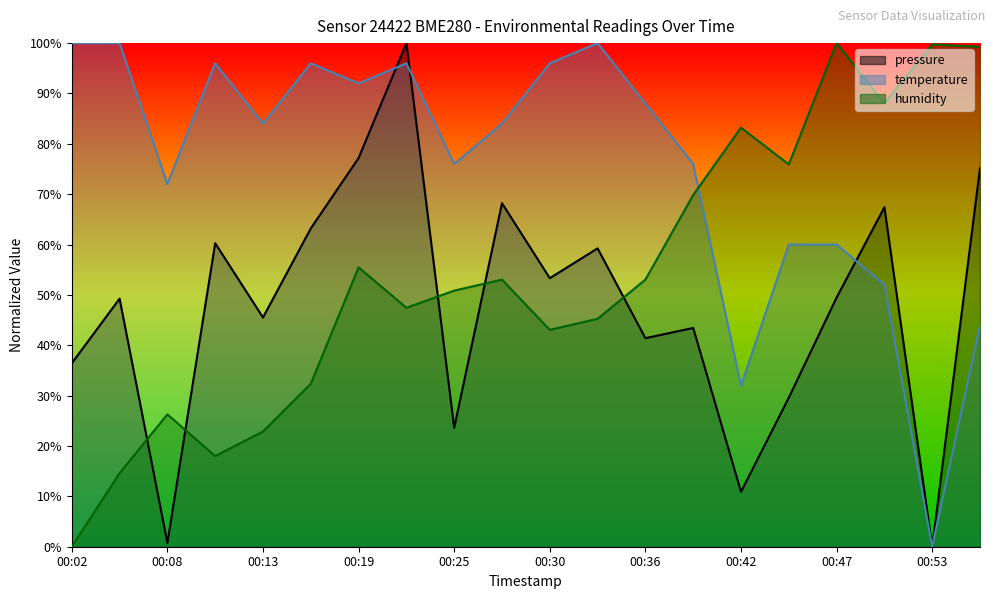

Reading left to right, list all the values displayed in this chart.

pressure: 00:02=36.4	00:05=49.3	00:08=0.8	00:10=60.3	00:13=45.5	00:16=63.2	00:19=77.2	00:22=100.0	00:25=23.6	00:27=68.2	00:30=53.3	00:33=59.2	00:36=41.4	00:39=43.4	00:42=10.9	00:44=29.6	00:47=49.5	00:50=67.4	00:53=0.0	00:56=75.2
temperature: 00:02=100.0	00:05=100.0	00:08=72.0	00:10=96.0	00:13=84.0	00:16=96.0	00:19=92.0	00:22=96.0	00:25=76.0	00:27=84.0	00:30=96.0	00:33=100.0	00:36=88.0	00:39=76.0	00:42=32.0	00:44=60.0	00:47=60.0	00:50=52.0	00:53=0.0	00:56=44.0
humidity: 00:02=0.0	00:05=14.6	00:08=26.3	00:10=18.0	00:13=22.9	00:16=32.4	00:19=55.5	00:22=47.4	00:25=50.9	00:27=53.0	00:30=43.1	00:33=45.3	00:36=53.0	00:39=69.8	00:42=83.2	00:44=75.9	00:47=100.0	00:50=88.1	00:53=99.8	00:56=99.3